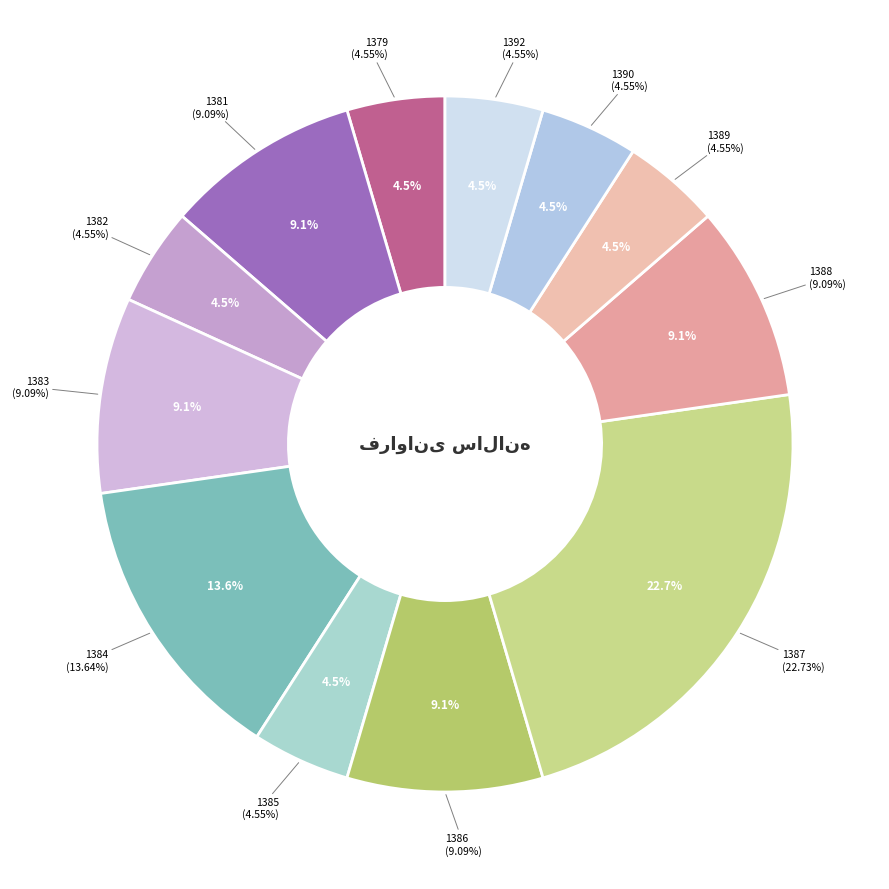

To the nearest percent, what portion does 1384 represent?

14%